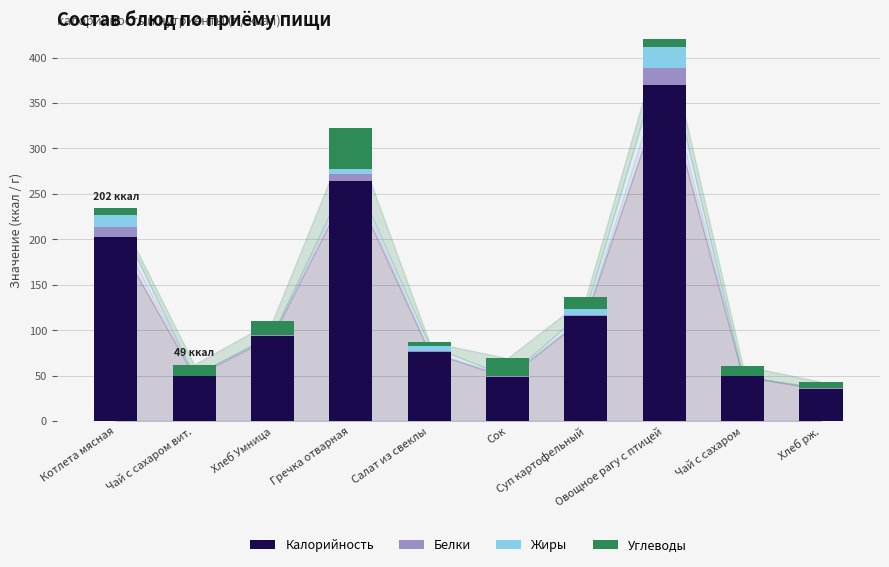

What is the difference between the maximum and minimum values in the Углеводы series?

41